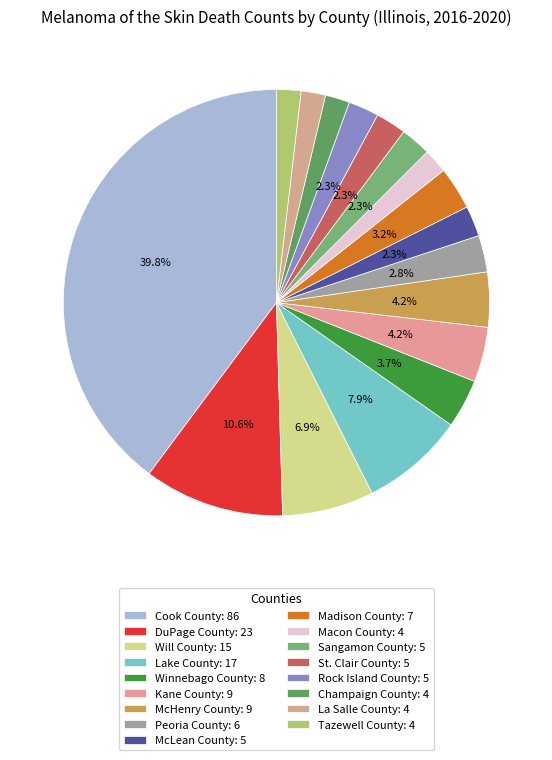

How many slices are in this pie chart?

17